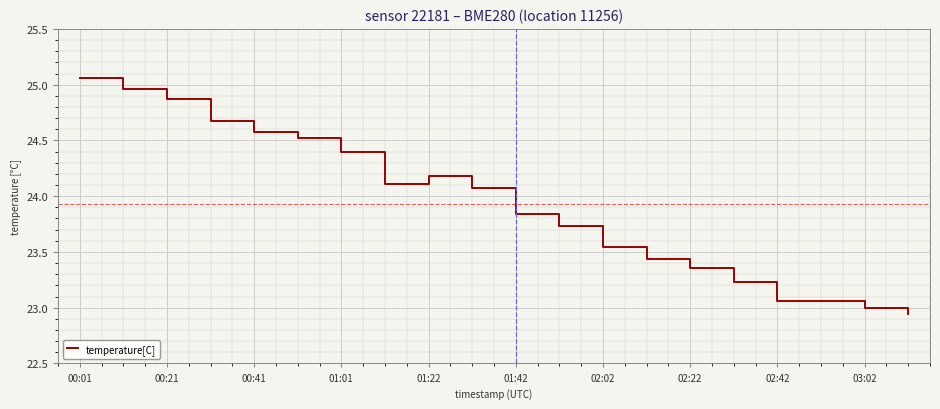

What is the difference between the maximum and minimum values?

2.1